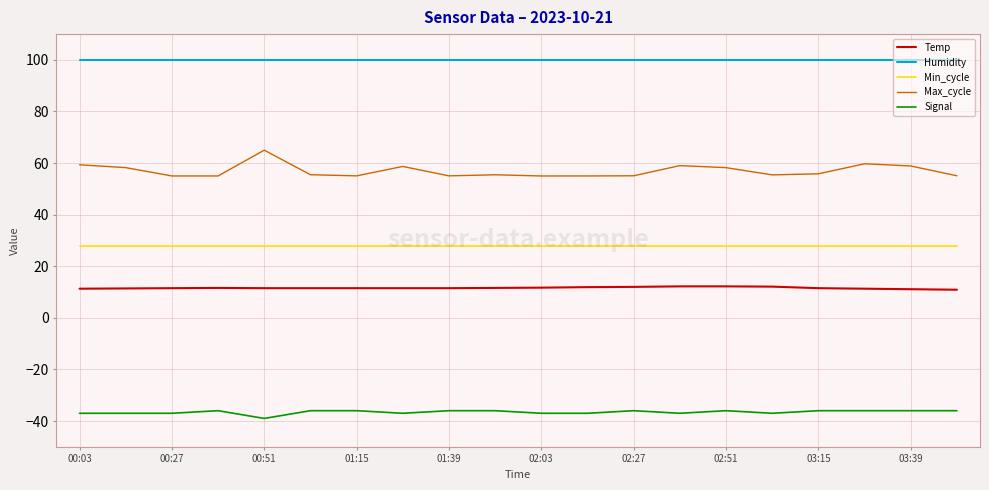

Which series has the largest range (max minus min)?

Max_cycle